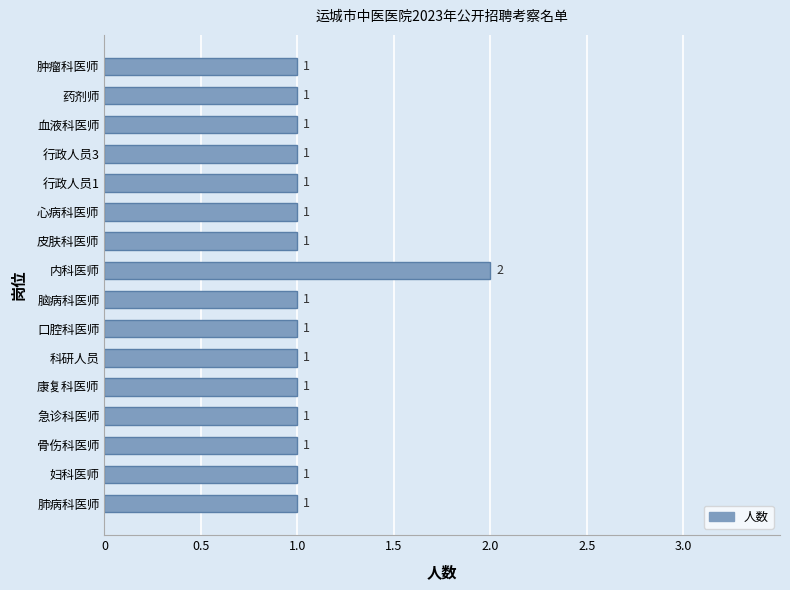

How many data points are above 1?

1